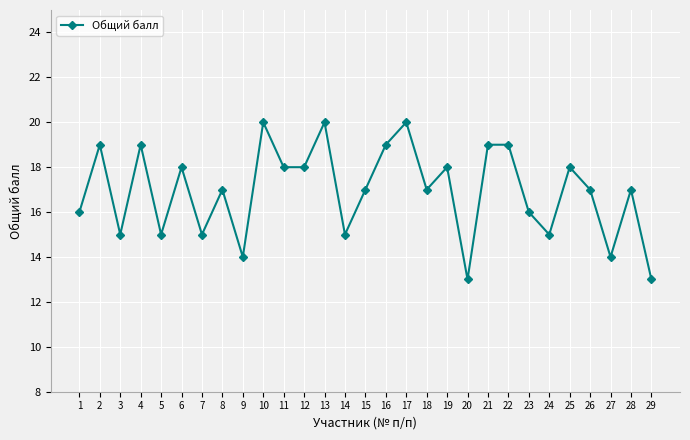

How many categories are shown in the chart?

29